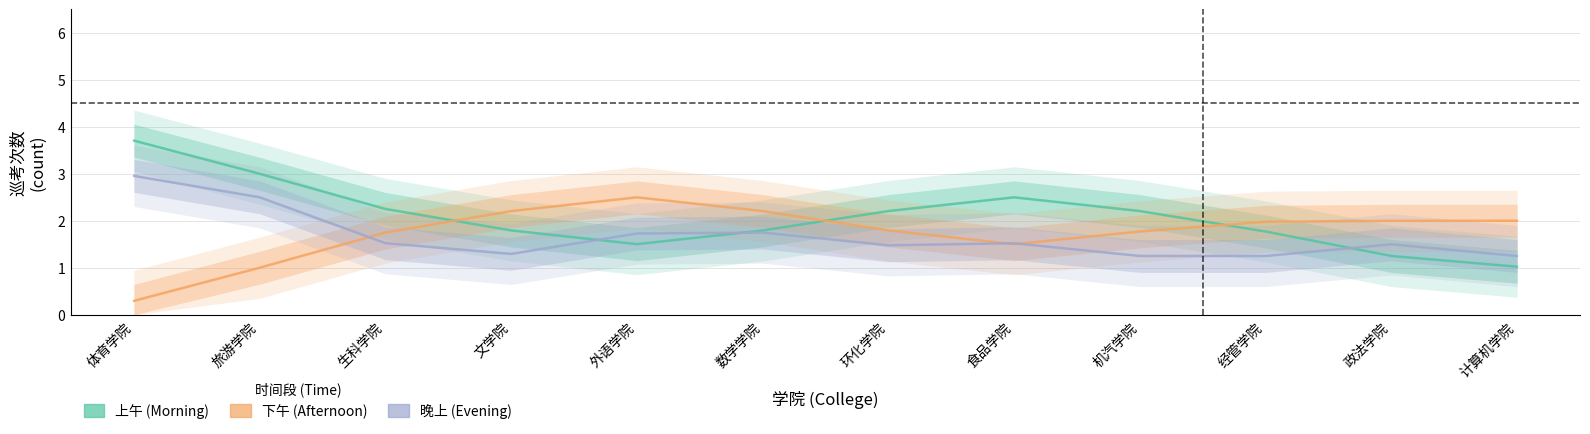

What is the label of the 9th point from the right?

文学院